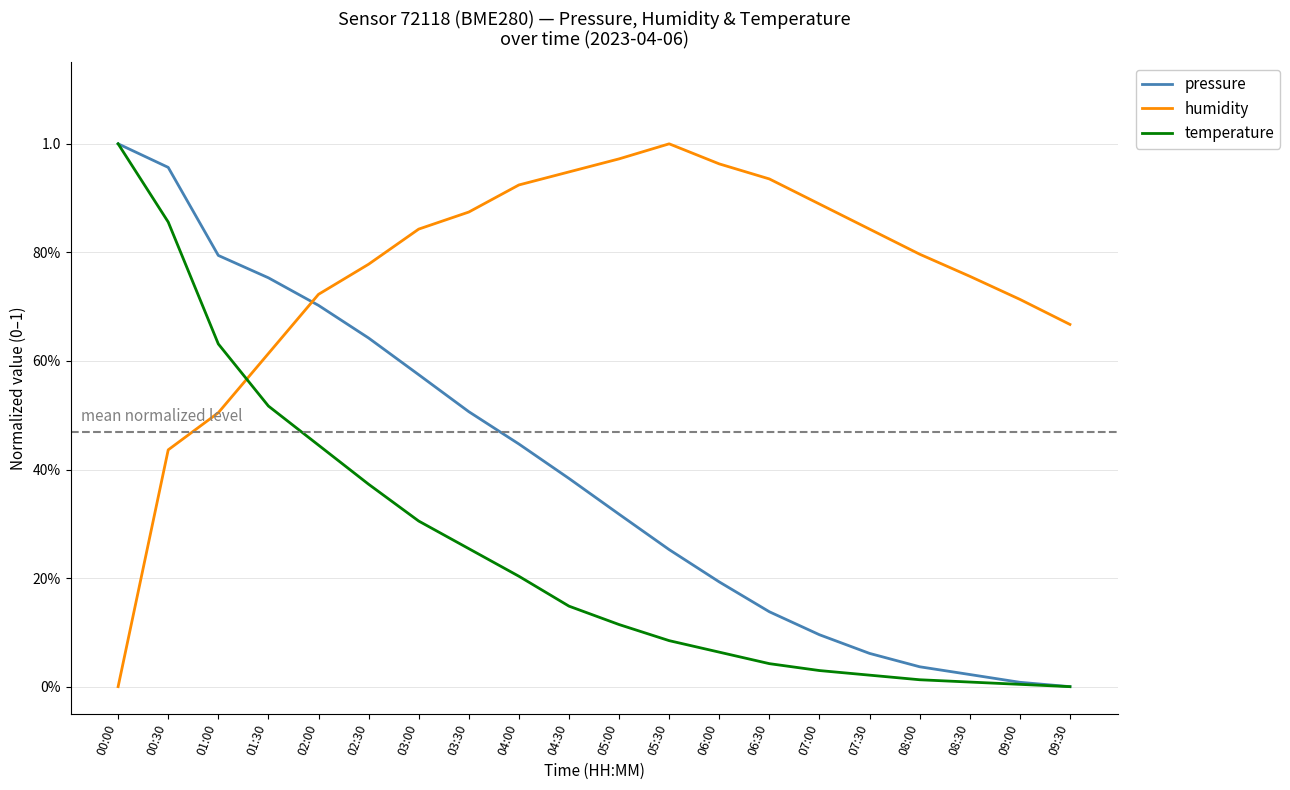

What are all the series names shown in the legend?

pressure, humidity, temperature